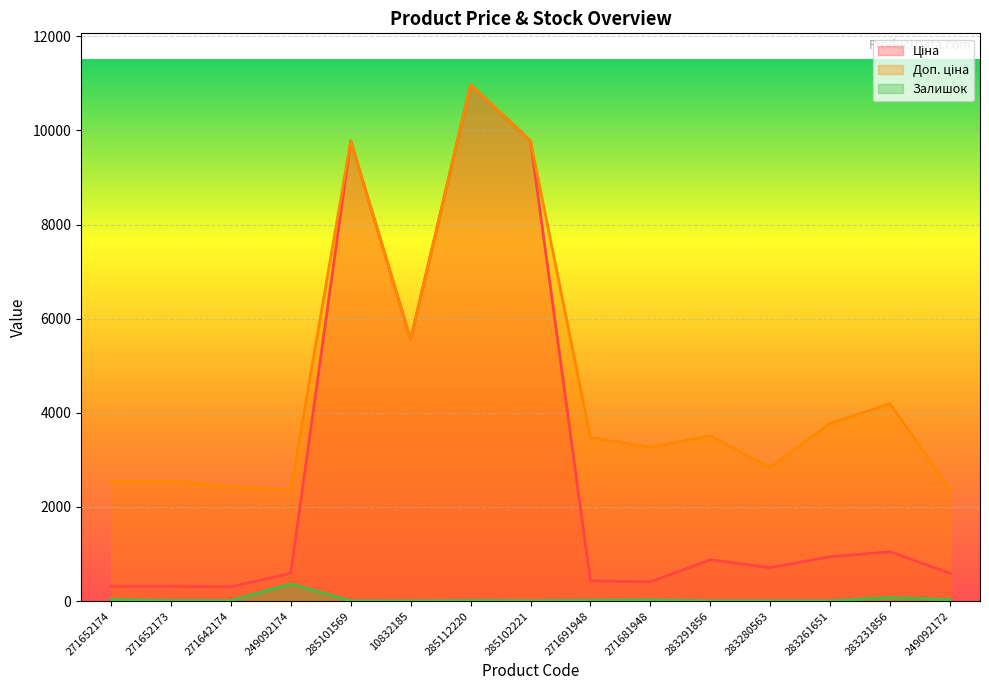

At which label does Ціна first exceed 709?

285101569